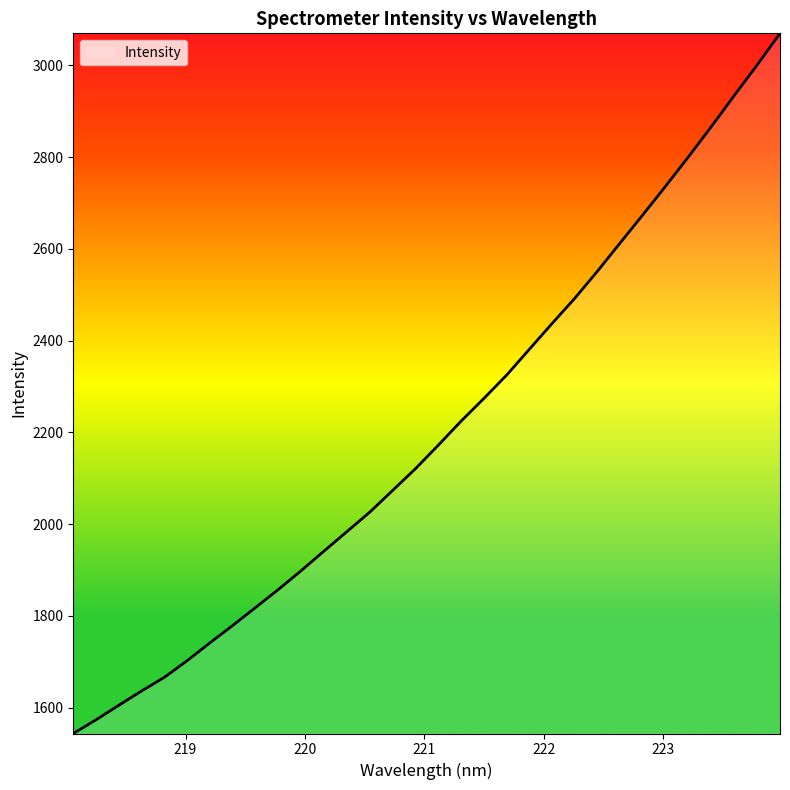

What is the difference between the maximum and minimum values?

1525.7